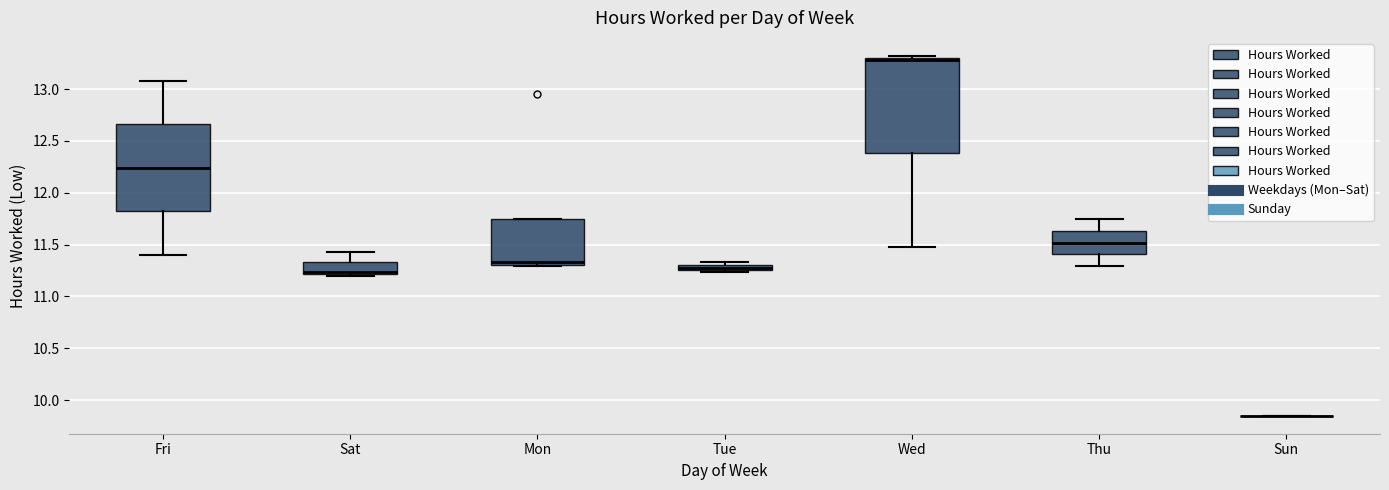

Which box is the tallest, from its lower edge to its upper edge?

Wed